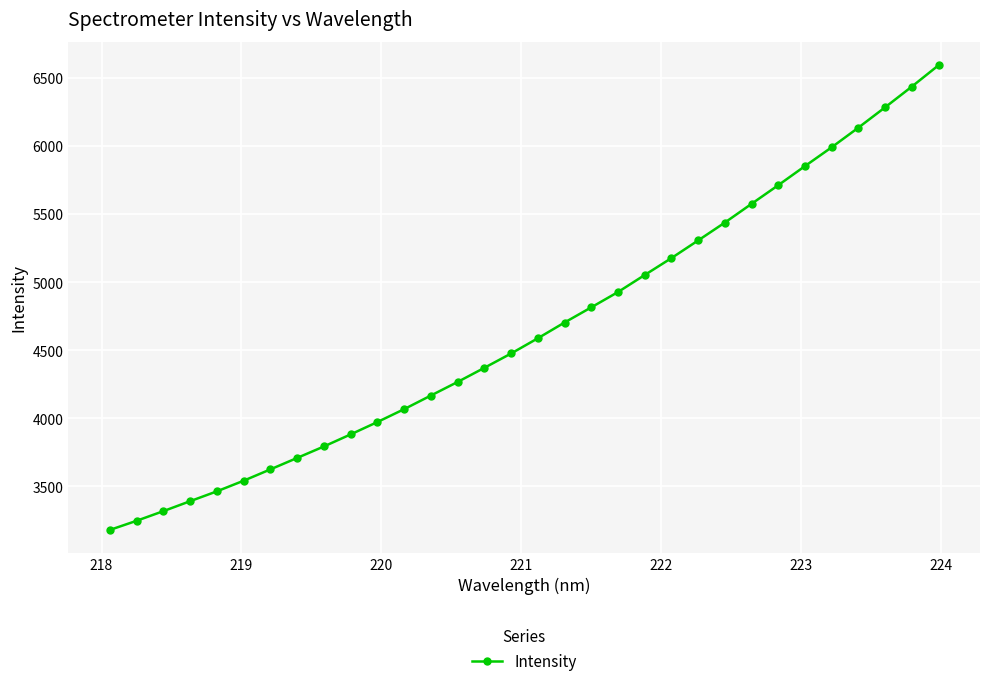

What is the value of the 13th point from the left?

4168.0